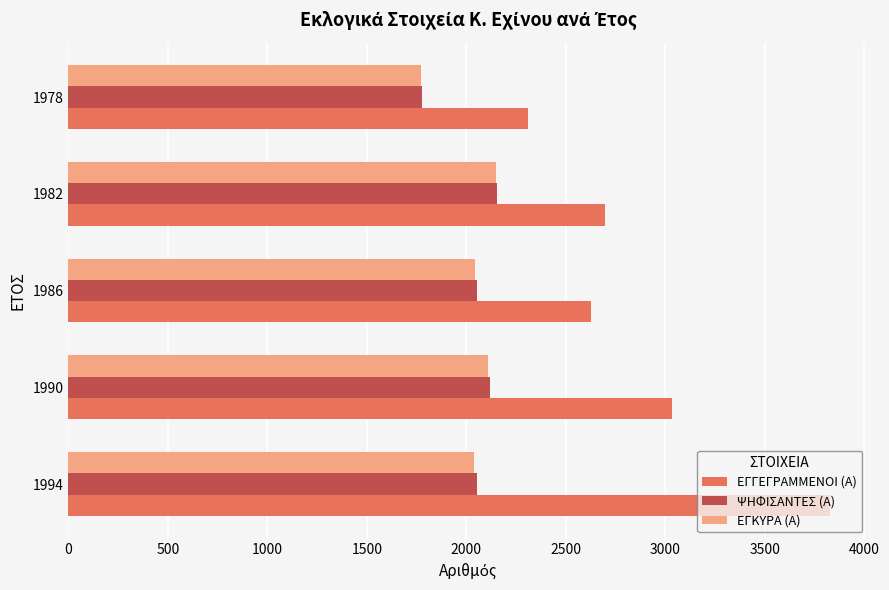

What is the difference between the second highest and minimum values in the ΨΗΦΙΣΑΝΤΕΣ (Α) series?

342